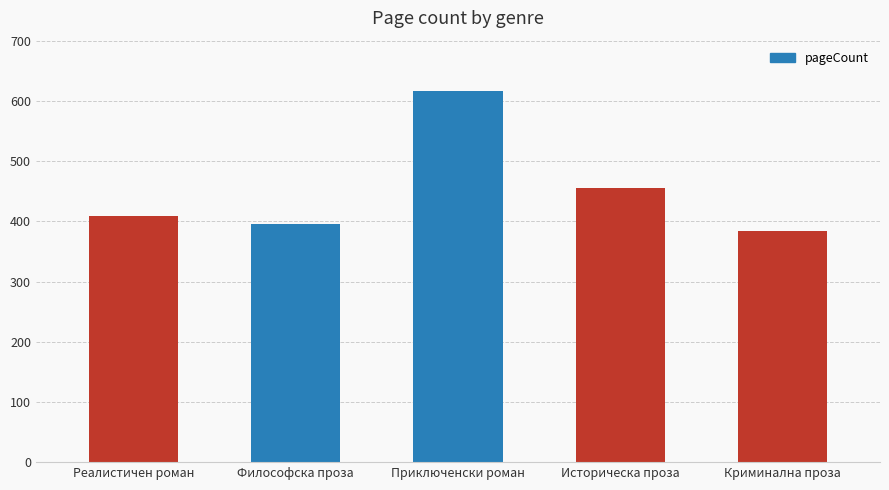

Between Философска проза and Криминална проза, which is larger?

Философска проза